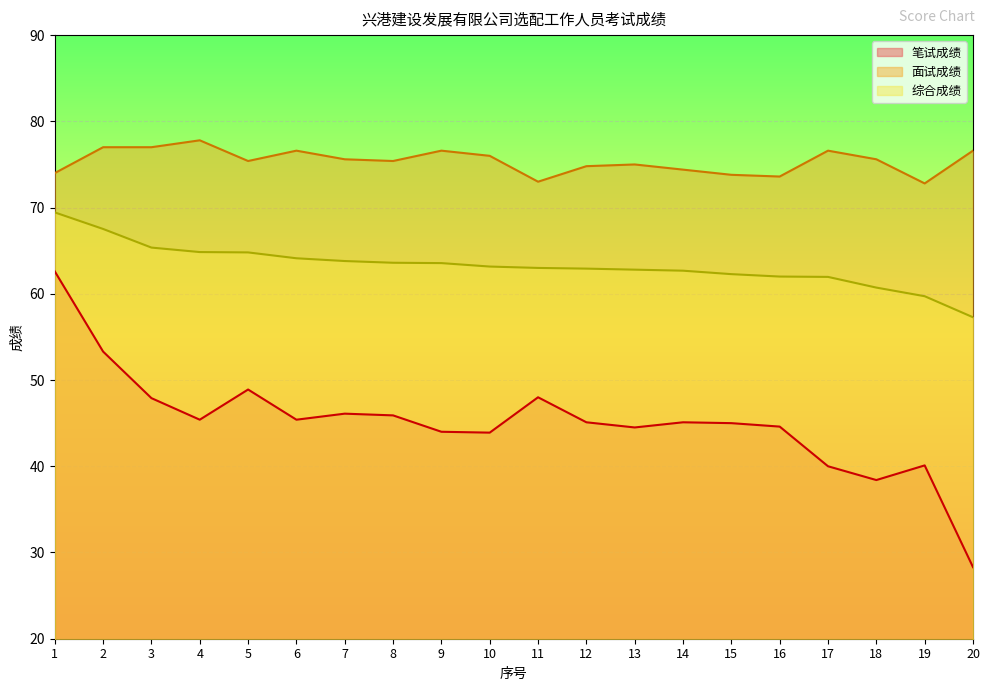

How many values in the 笔试成绩 series exceed 45?

11